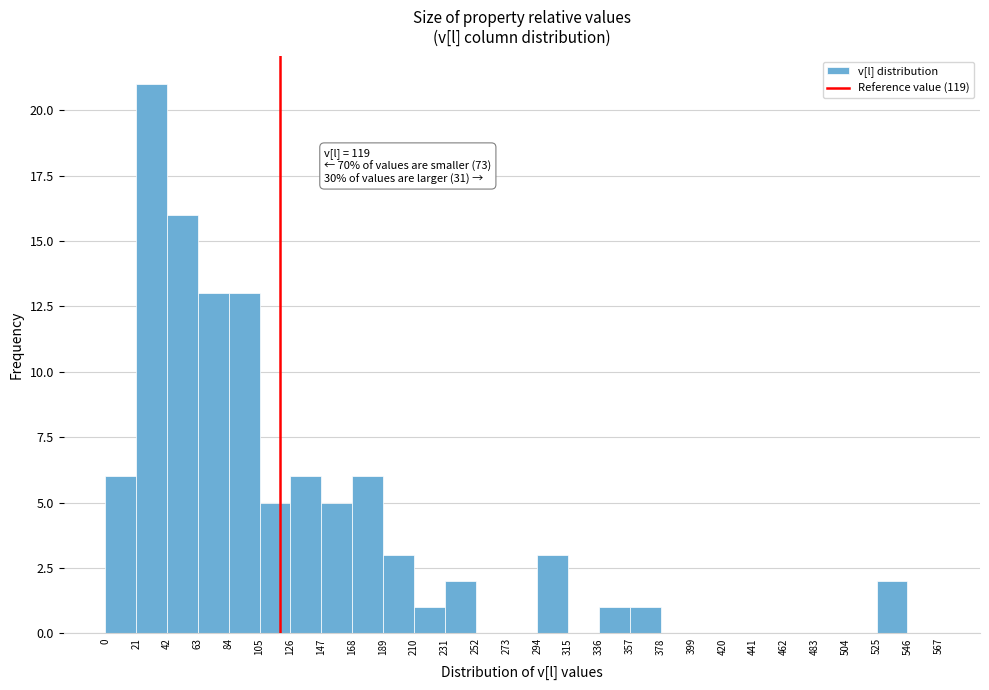

Over which range of the x-axis is the bar tallest?

21 to 42